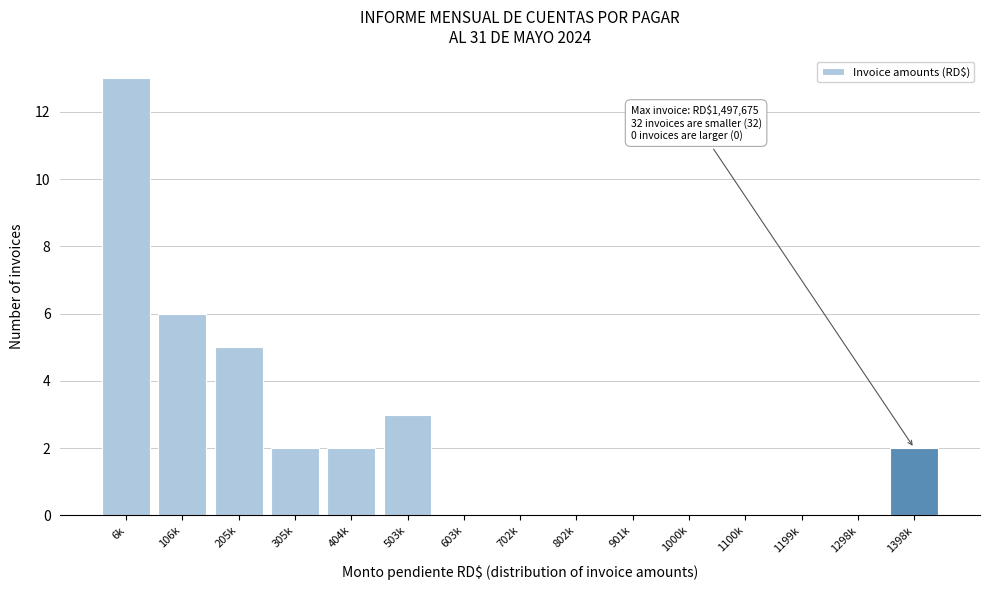

Reading right to left, extract all data points from this chart.

1398k=2	1298k=0	1199k=0	1100k=0	1000k=0	901k=0	802k=0	702k=0	603k=0	503k=3	404k=2	305k=2	205k=5	106k=6	6k=13